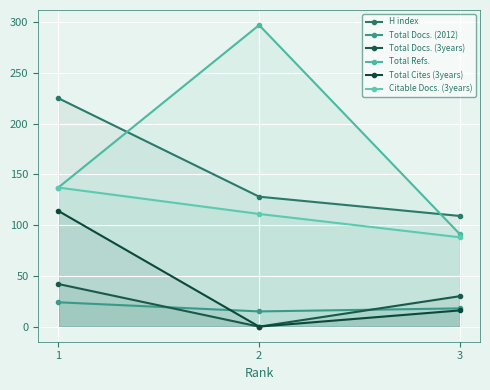

How many values in the Total Refs. series exceed 137?

1